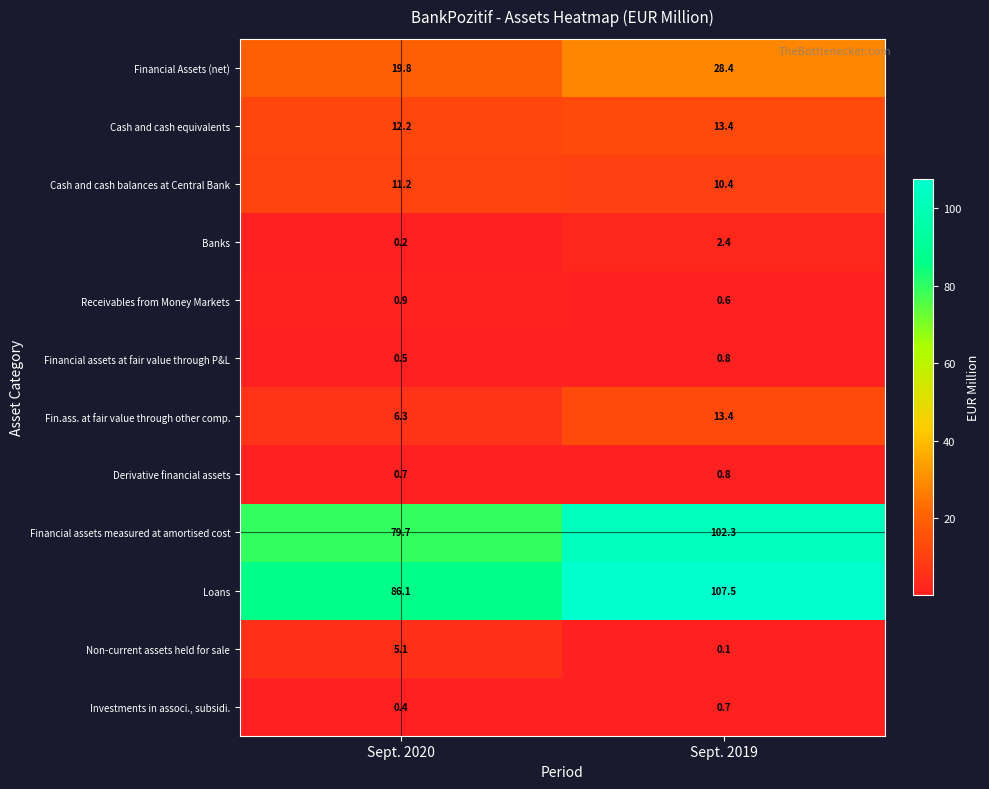

At which category does the chart reach its peak across all series?

Sept. 2019